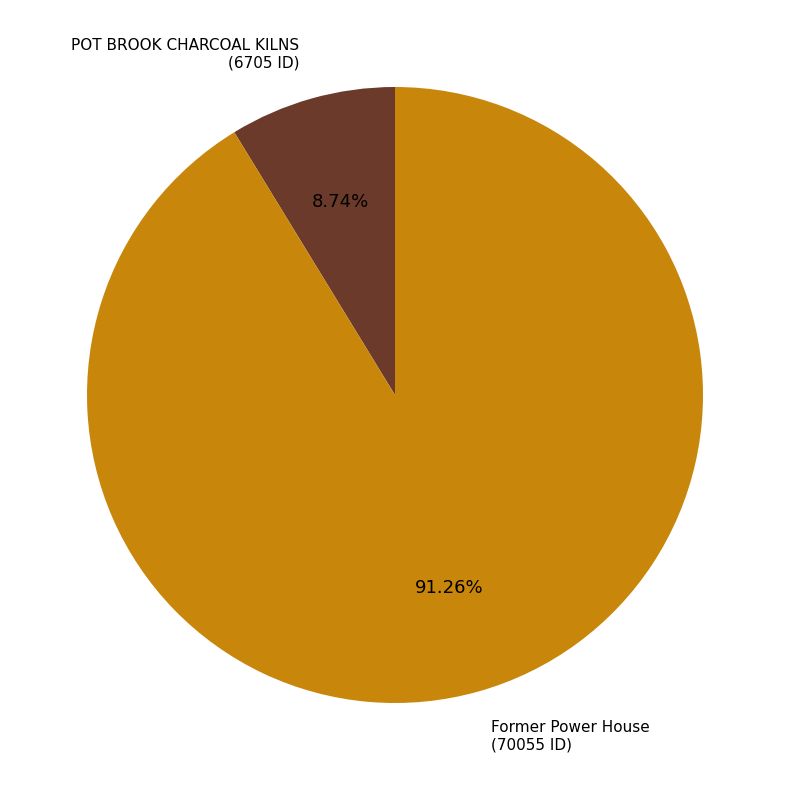

Is there a majority slice in this chart?

Yes